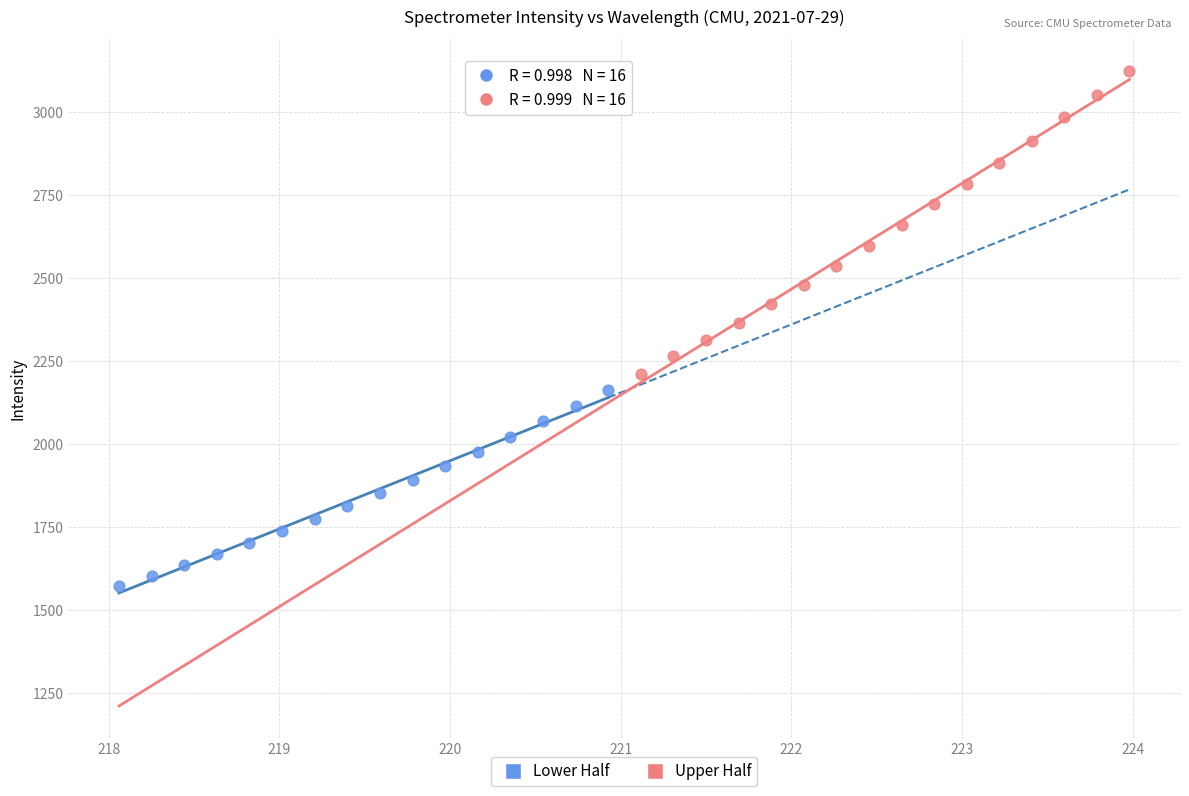

Which series has the widest spread of Y values?

Upper Half